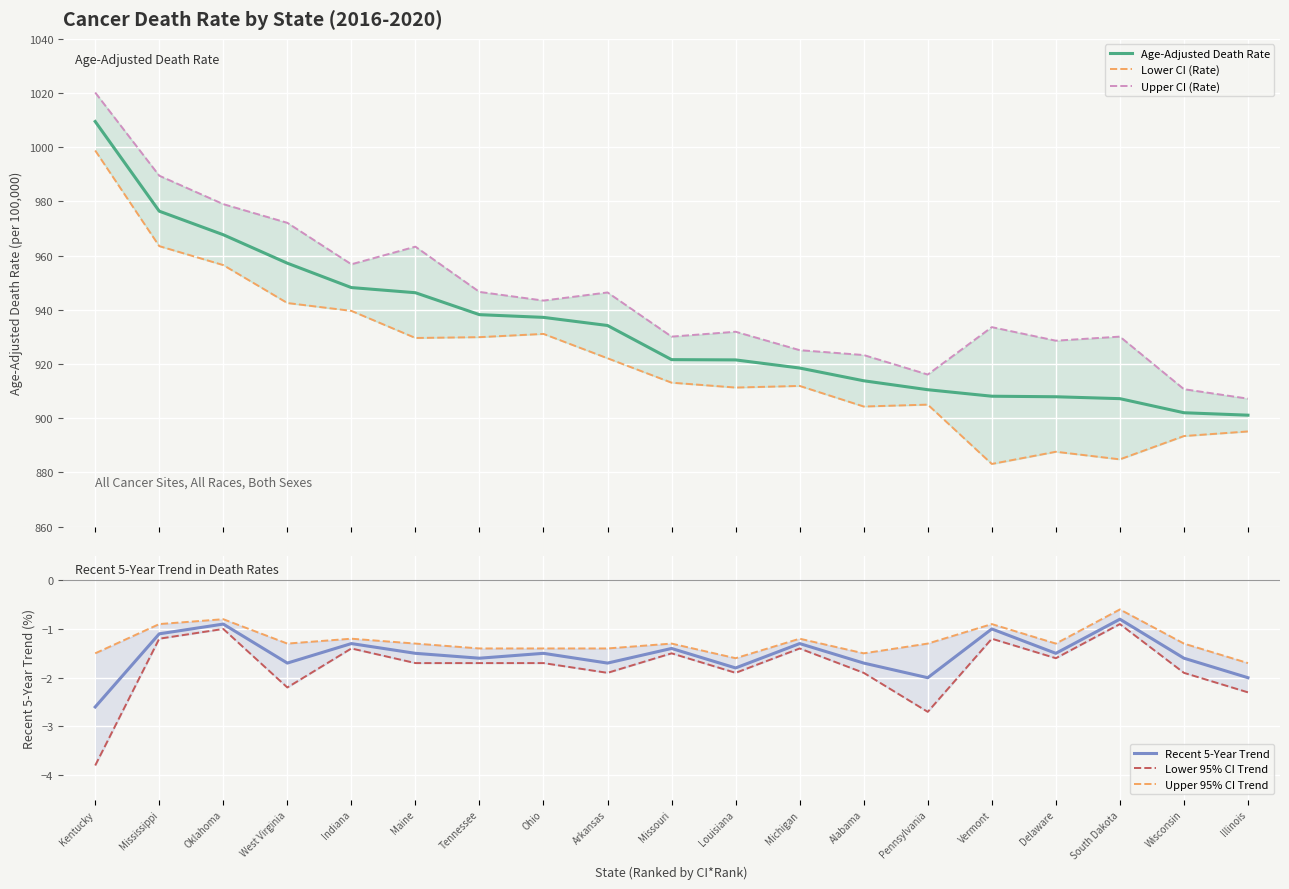

How many lines are shown in the chart?

6